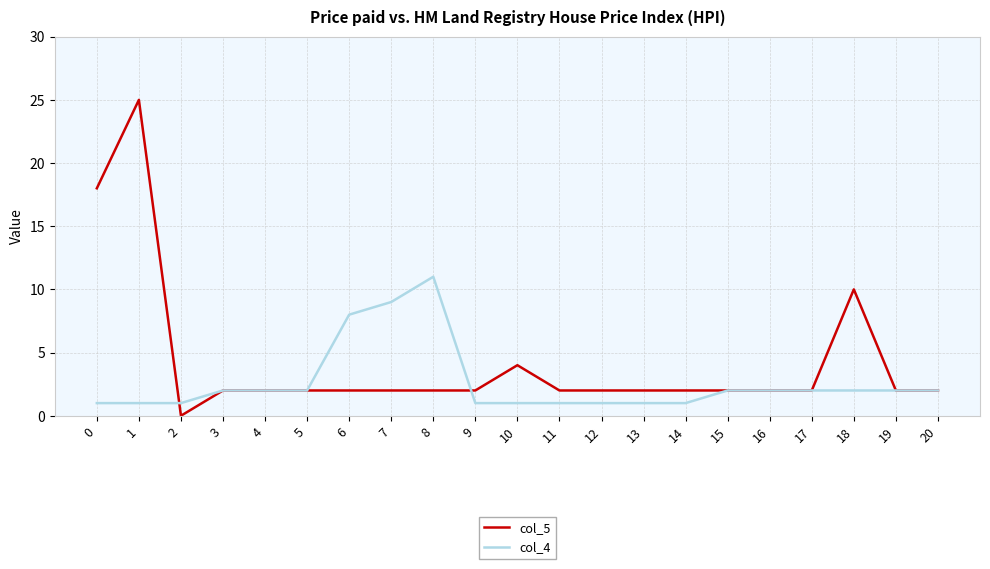

What are all the series names shown in the legend?

col_5, col_4